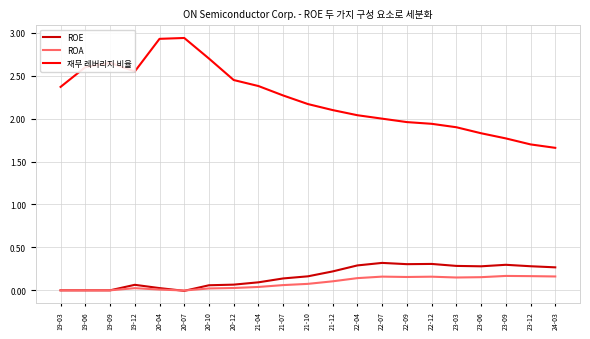

The 재무 레버리지 비율 series shows 1.6 at 19-09. True or false?

False